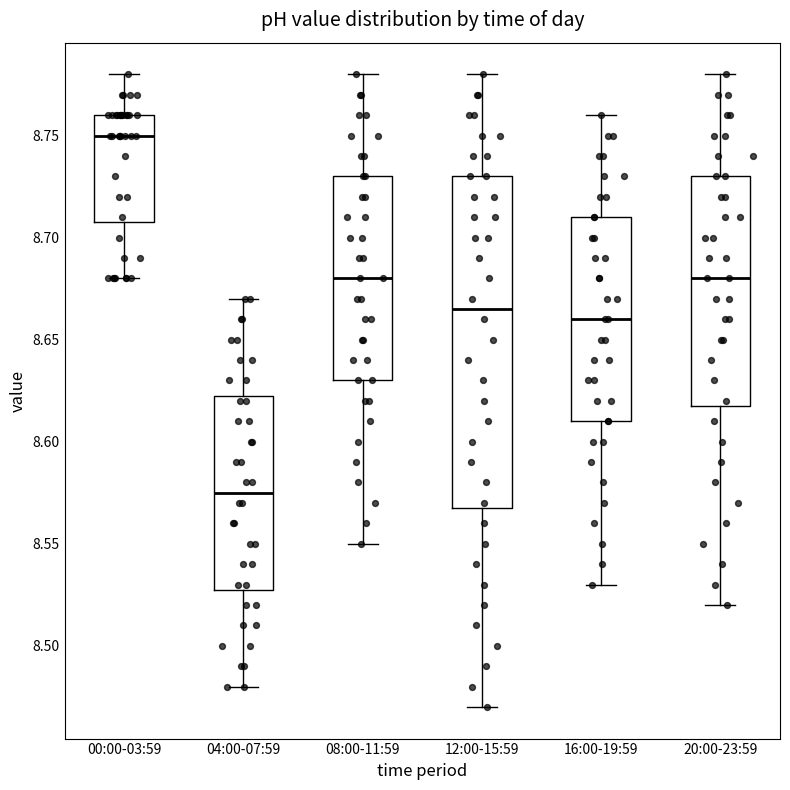

Reading left to right, read every box against the y-axis: the position of its median line, the range the box covers, and the ends of its whiskers. The values are not printed on the chart, so give them approximately, as read against the axis.

00:00-03:59: median 8.750, box 8.710 to 8.760, whiskers 8.680 to 8.780
04:00-07:59: median 8.575, box 8.530 to 8.625, whiskers 8.480 to 8.670
08:00-11:59: median 8.680, box 8.630 to 8.730, whiskers 8.550 to 8.780
12:00-15:59: median 8.665, box 8.570 to 8.730, whiskers 8.470 to 8.780
16:00-19:59: median 8.660, box 8.610 to 8.710, whiskers 8.530 to 8.760
20:00-23:59: median 8.680, box 8.620 to 8.730, whiskers 8.520 to 8.780